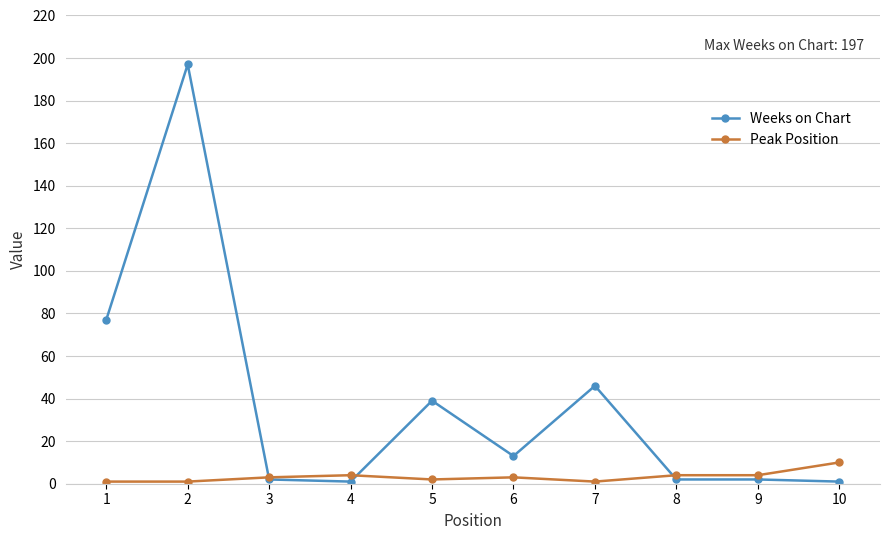

Which series has the widest spread of values?

Weeks on Chart